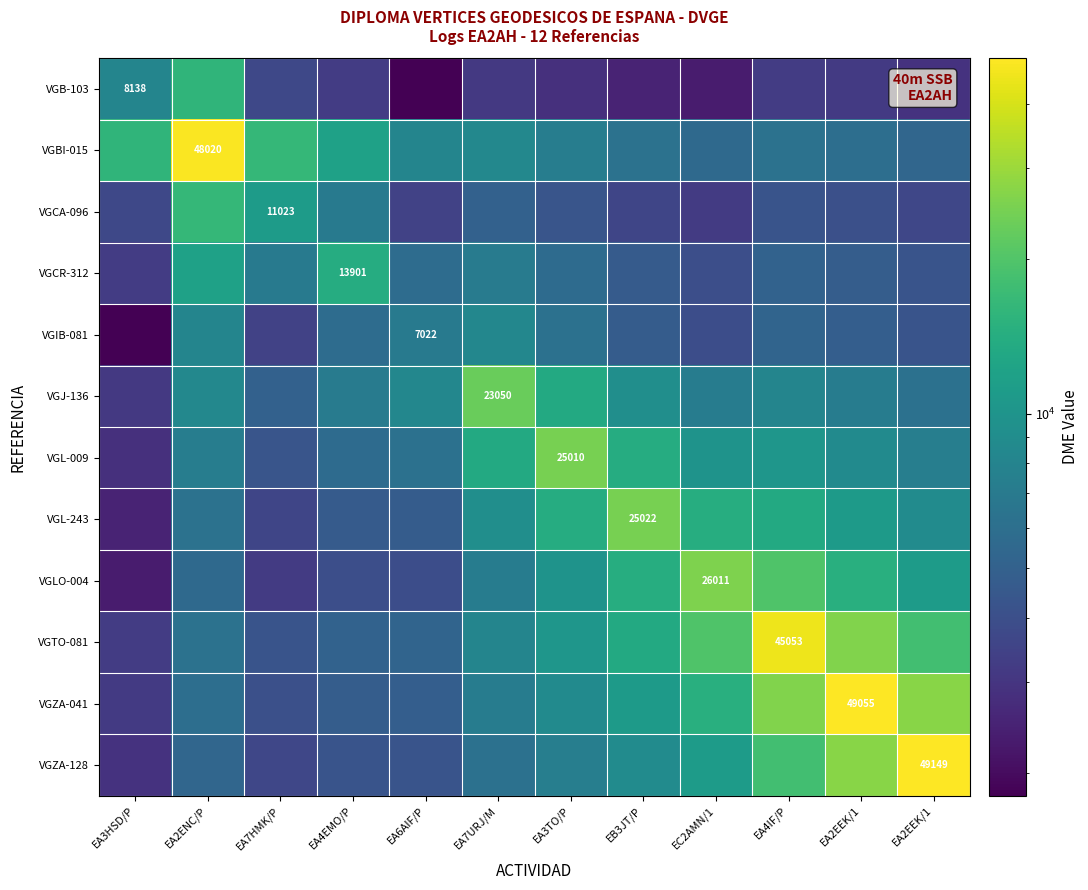

The value of VGZA-128 at EA2EEK/1 is 19534.7. True or false?

False